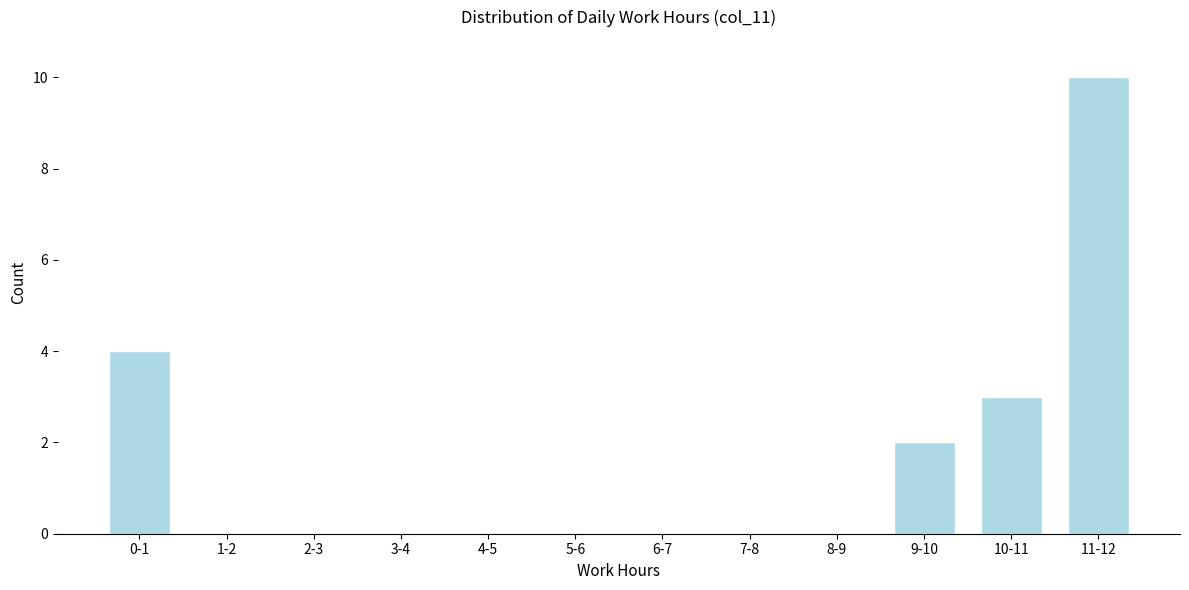

Reading left to right, transcribe all the data shown in this chart.

0-1=4	1-2=0	2-3=0	3-4=0	4-5=0	5-6=0	6-7=0	7-8=0	8-9=0	9-10=2	10-11=3	11-12=10